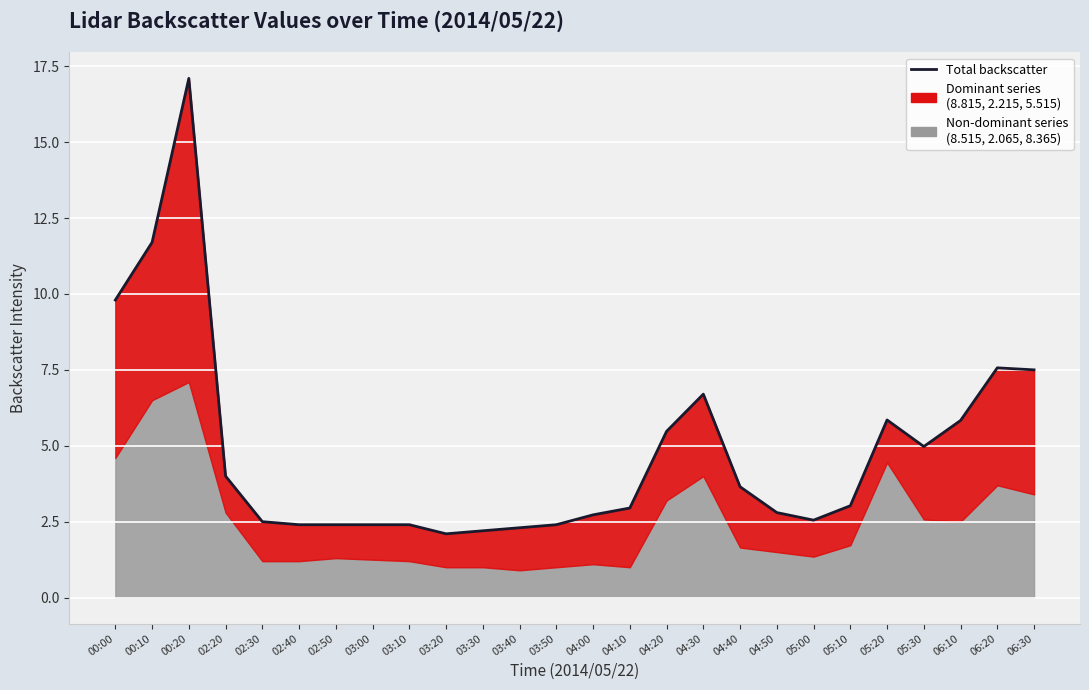

How many points are higher than both their immediate neighbors (excluding endpoints)?

4